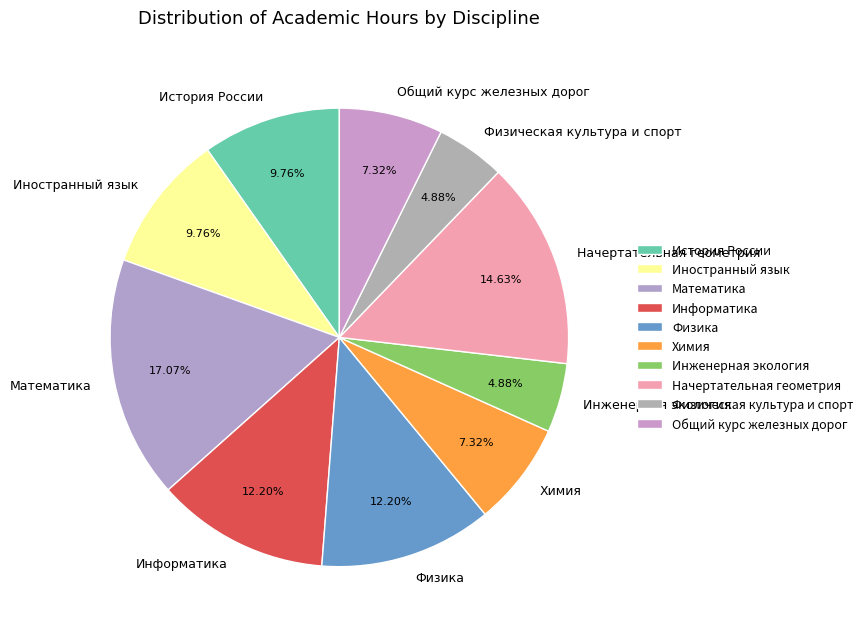

Which has a higher value, История России or Информатика?

Информатика